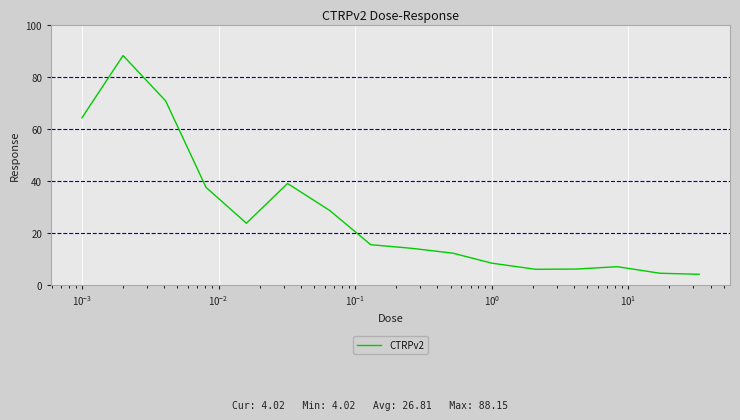

What is the minimum value shown in the chart?

4.0